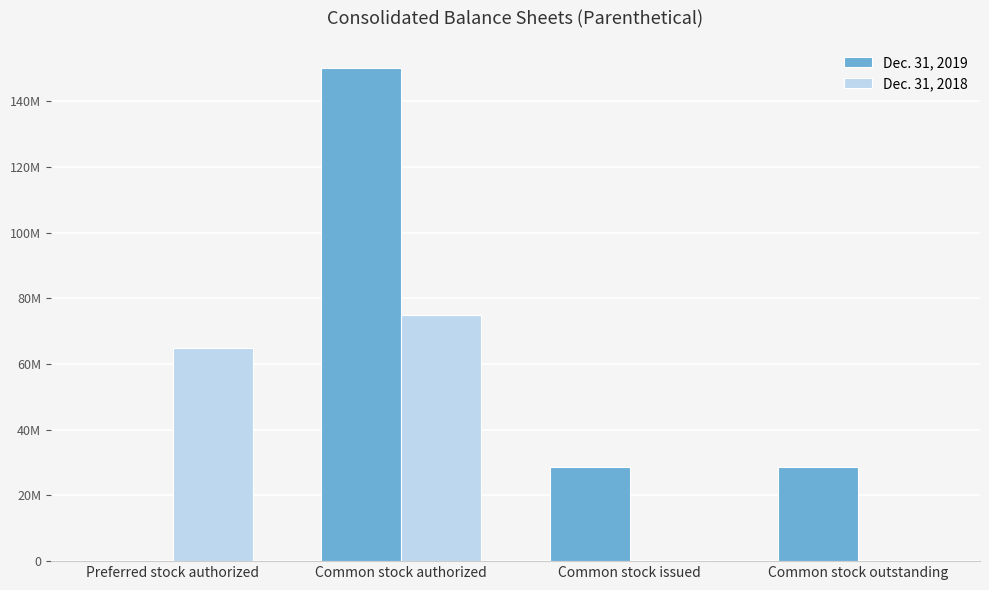

What is the difference between the highest and lowest values at Common stock outstanding?

28328851